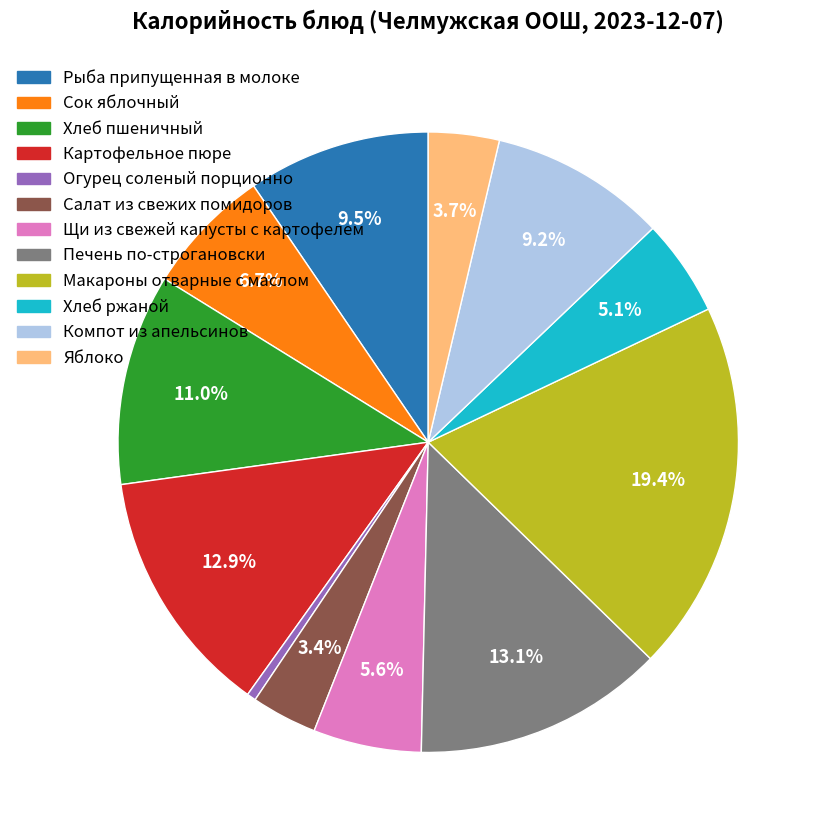

Is it true that Компот из апельсинов is 2% of the pie?

False